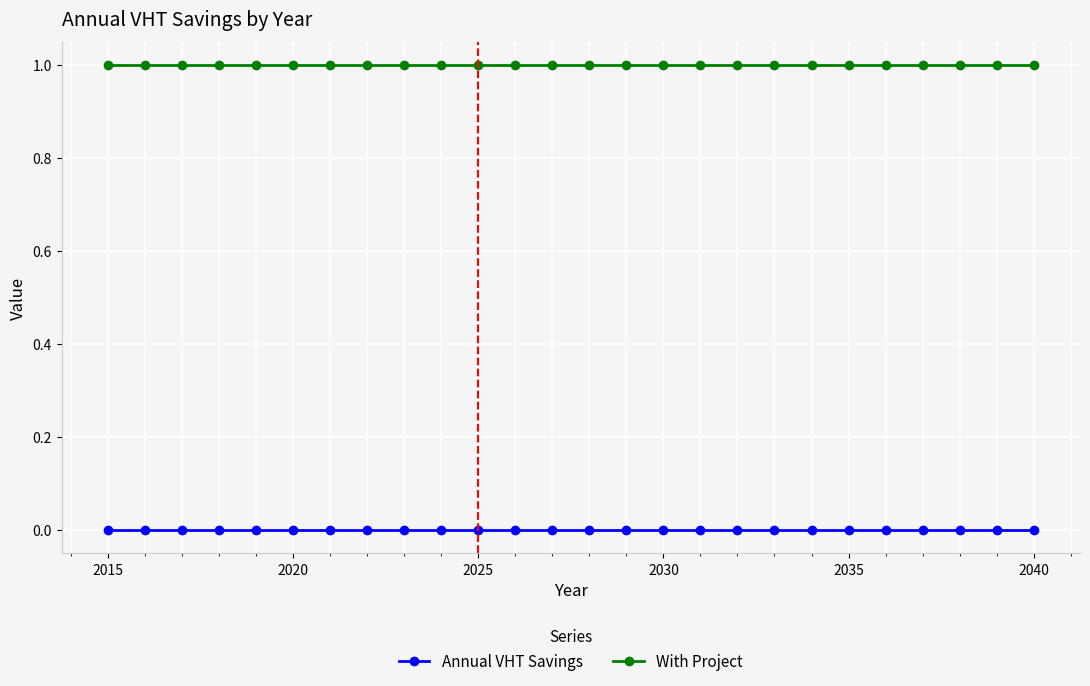

True or false: Annual VHT Savings and With Project cross at least once.

False